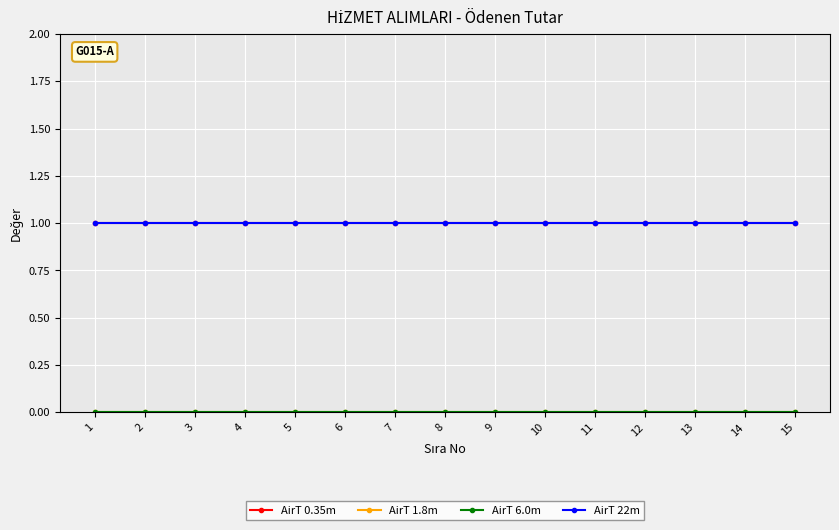

The value of AirT 6.0m at 1 is 0. True or false?

True